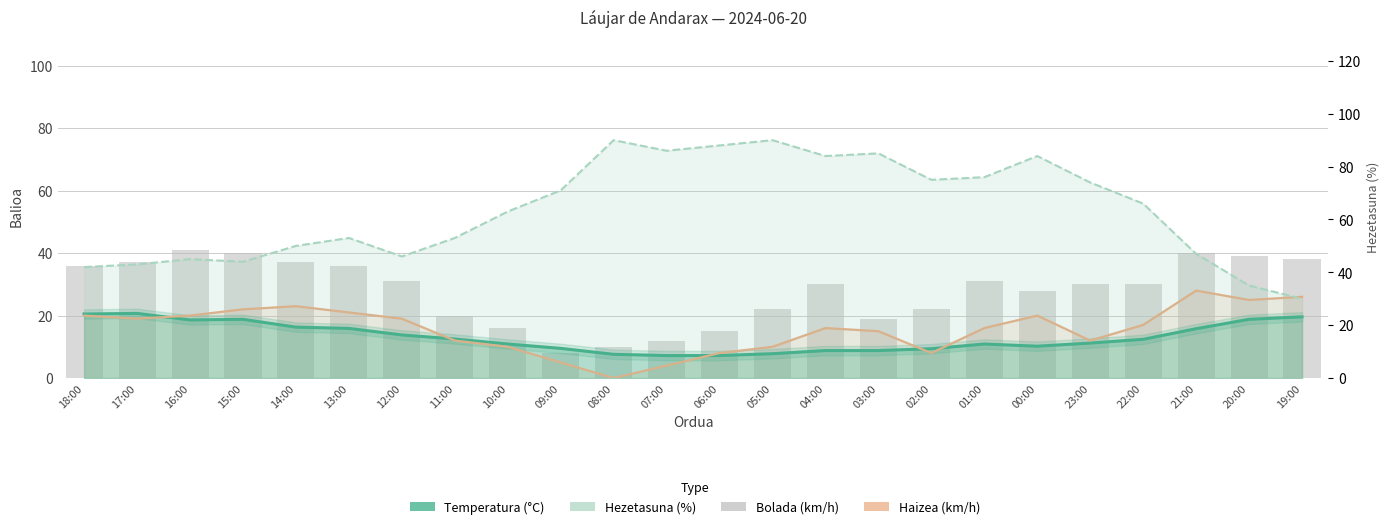

At which category is the sum across all series the highest?

00:00